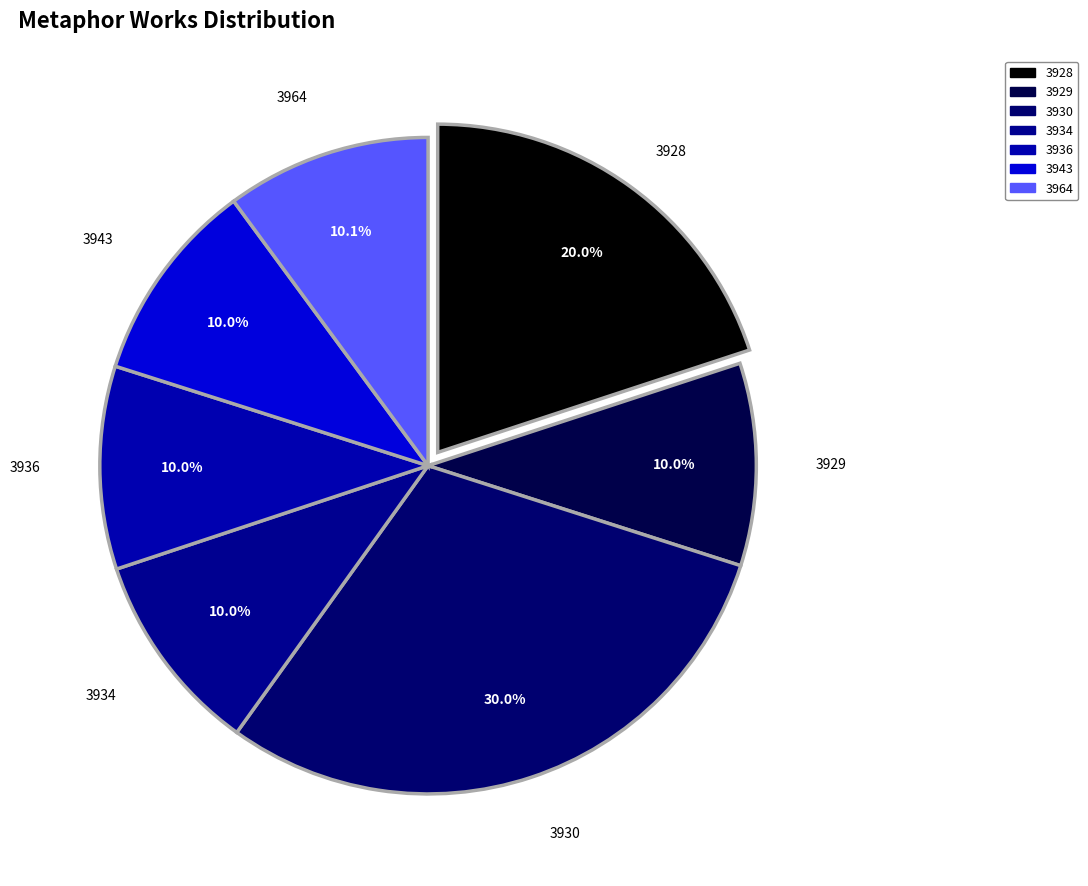

The 3929 slice represents 19% of the pie. True or false?

False